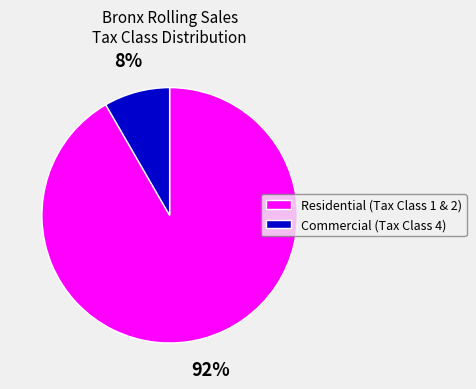

How many segments does this pie chart have?

2